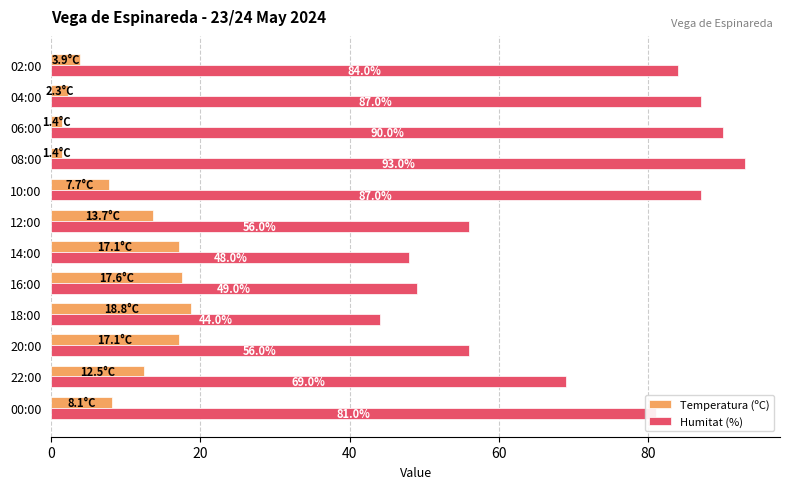

What is the total value across all series at 18:00?

62.8